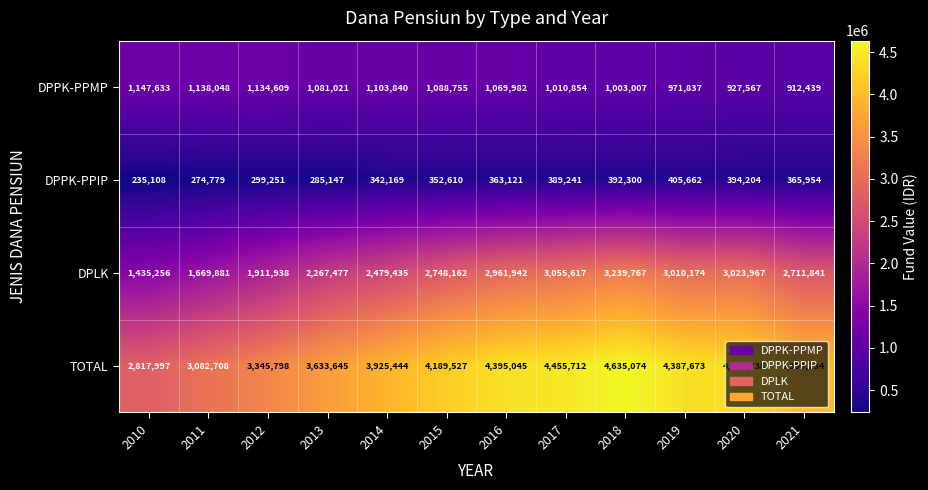

List the series in order of their overall mean, highest first.

TOTAL, DPLK, DPPK-PPMP, DPPK-PPIP